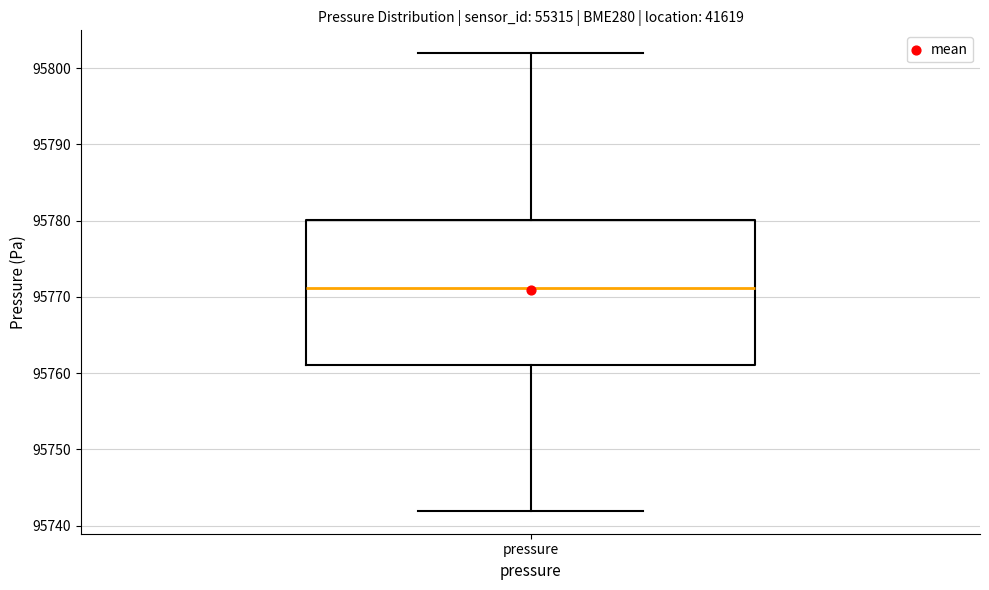

Where does the lower whisker of the box for pressure end on the y-axis? The values are not printed on the chart, so give them approximately, as read against the axis.

95742